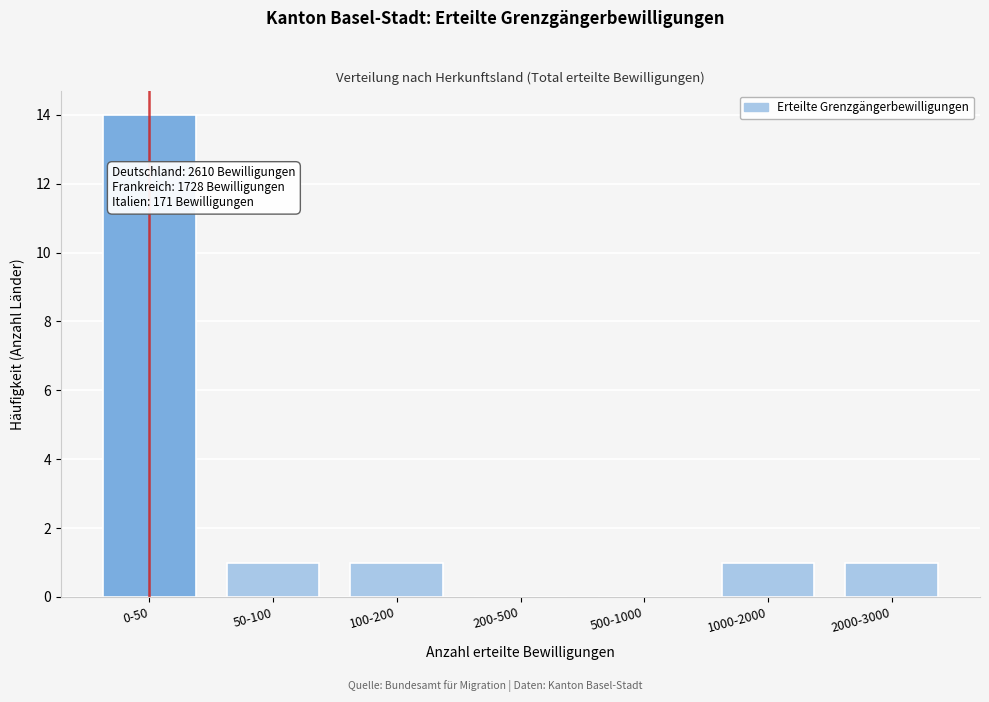

Reading left to right, transcribe all the data shown in this chart.

0-50=14	50-100=1	100-200=1	200-500=0	500-1000=0	1000-2000=1	2000-3000=1